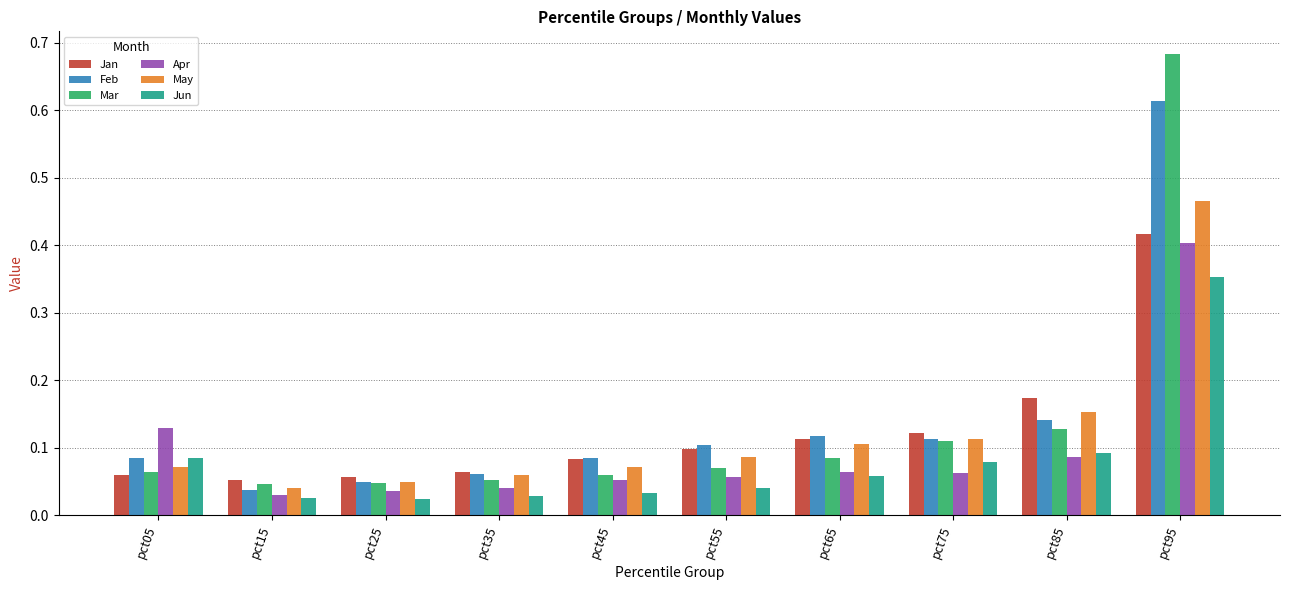

Which series has the widest spread of values?

Mar